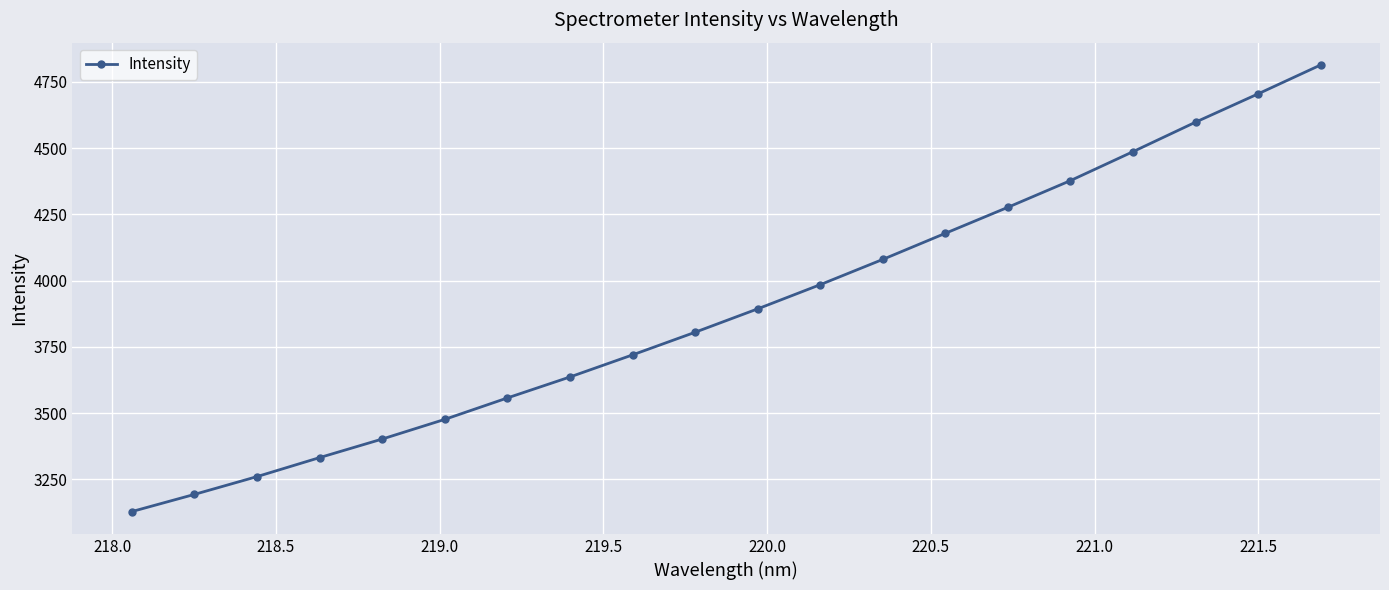

What is the sum of all values?

77906.7